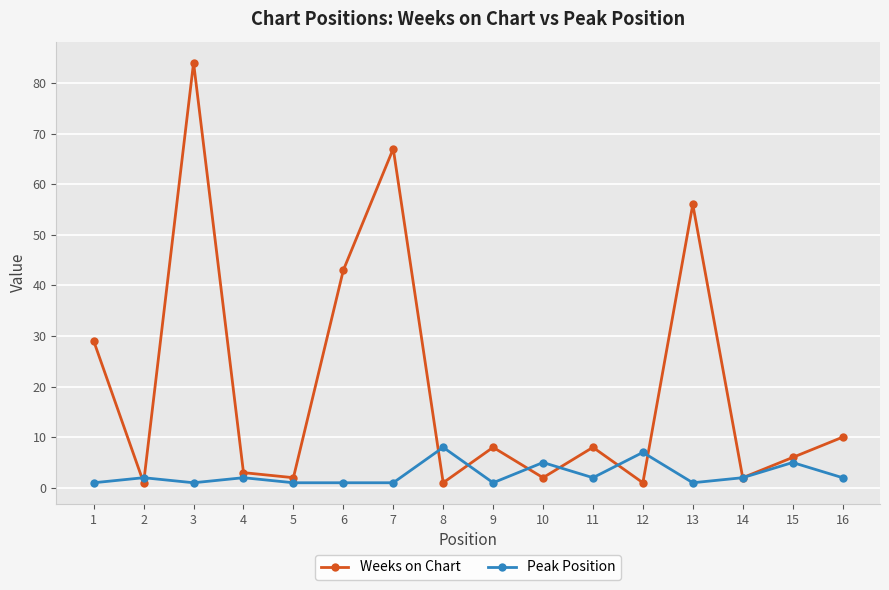

How many values in the Weeks on Chart series are below 8?

8